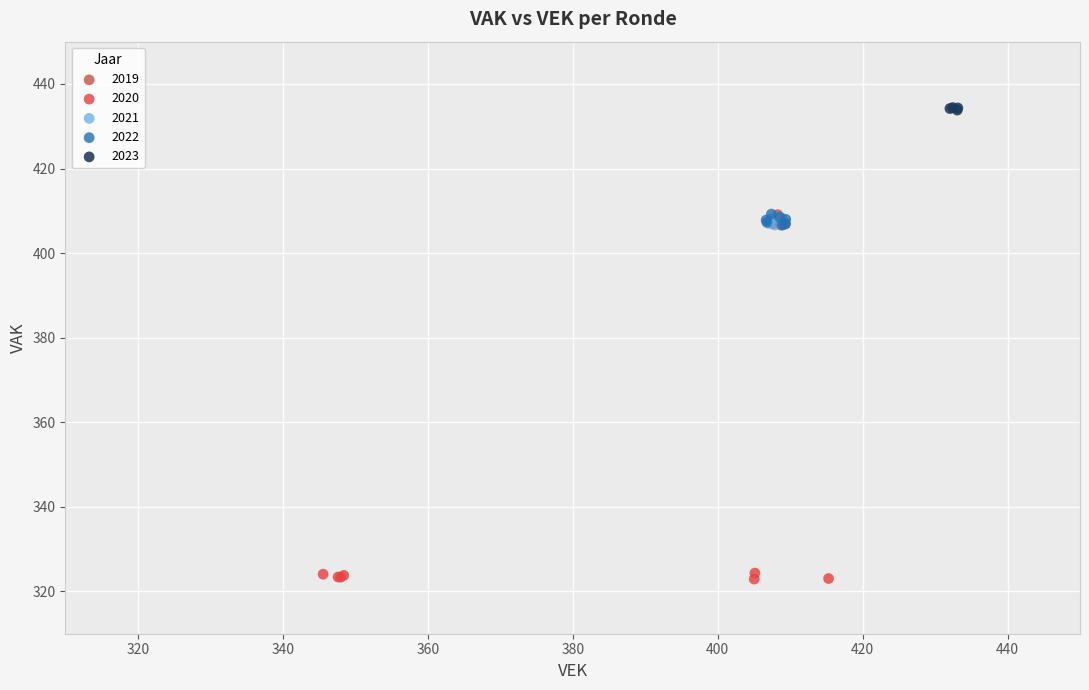

Which series contains the lowest Y value?

2020